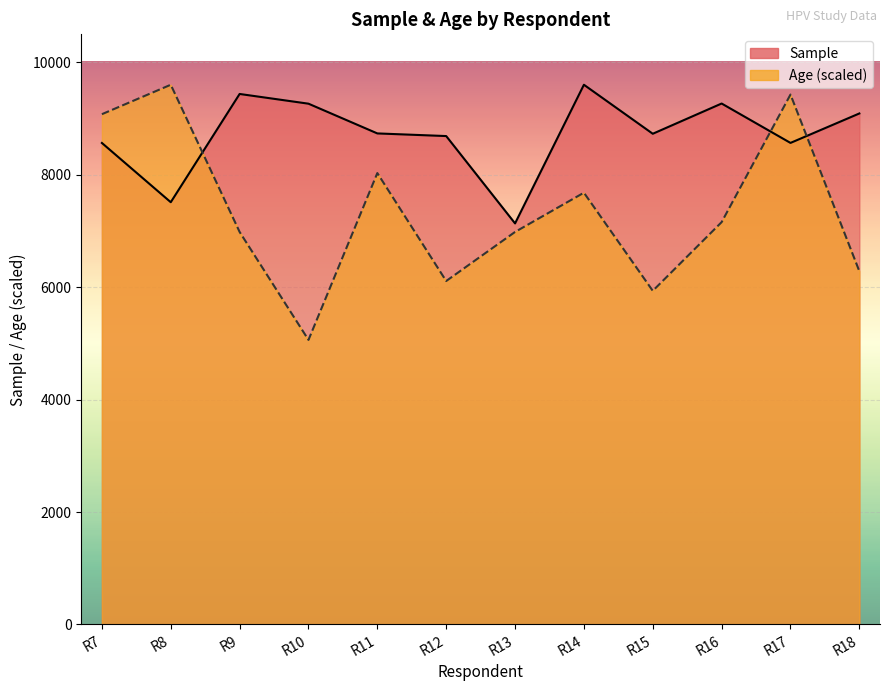

What is the approximate value of Sample at R14?

9603.0